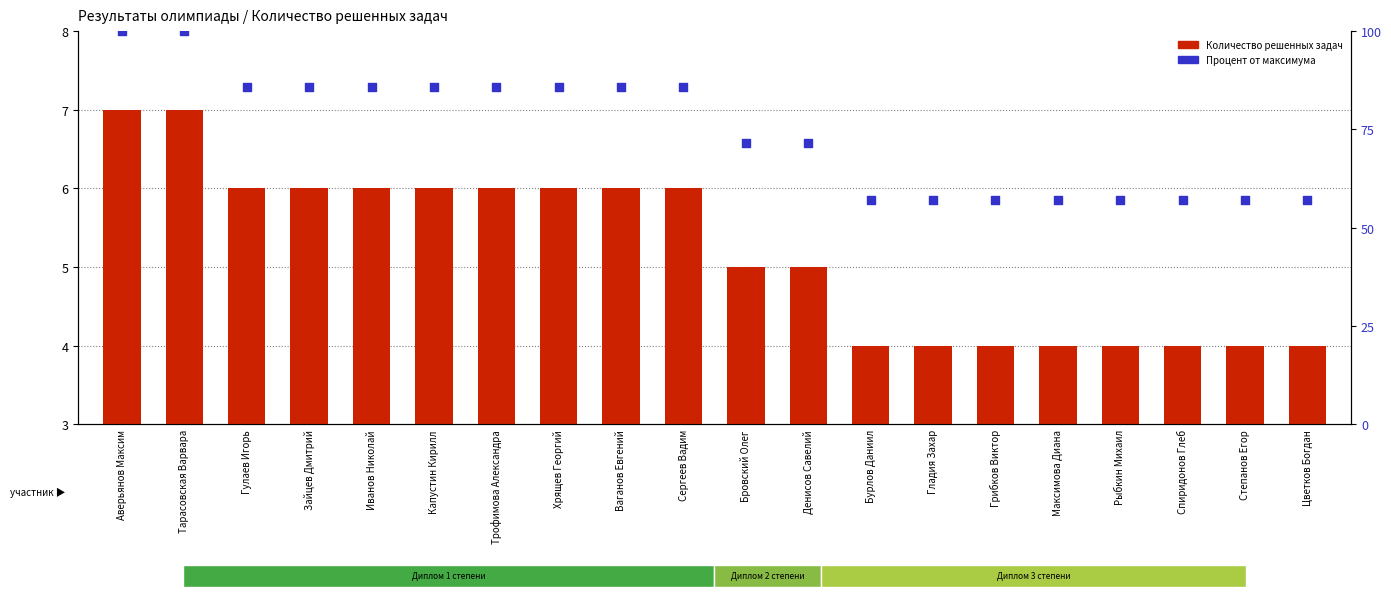

Which series has the largest total across all categories?

Процент от максимума